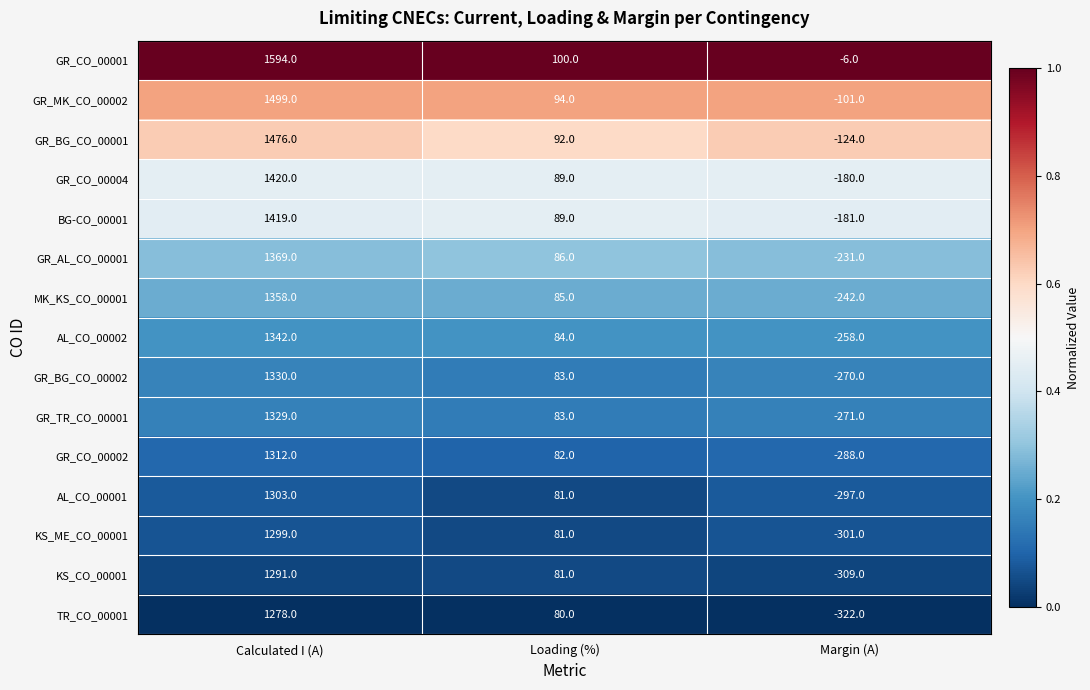

The value of TR_CO_00001 at Loading (%) is 35. True or false?

False